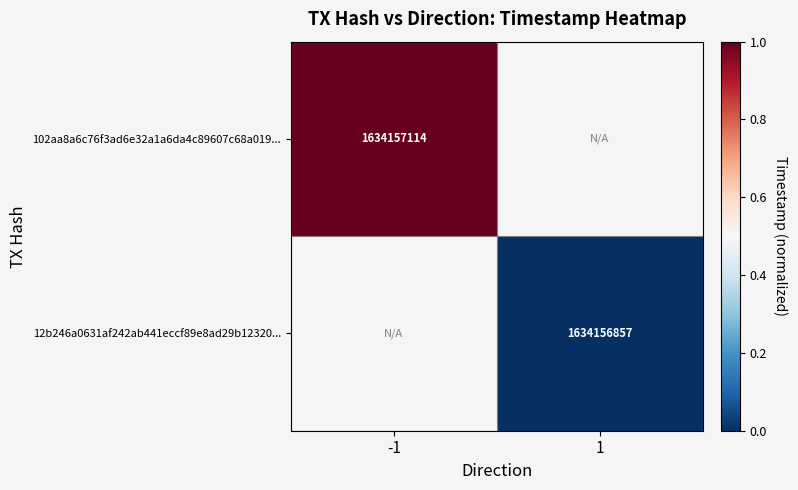

Is the value of 102aa8a6c76f3ad6e32a1a6da4c89607c68a019... at -1 greater than the value of 12b246a0631af242ab441eccf89e8ad29b12320... at 1?

Yes